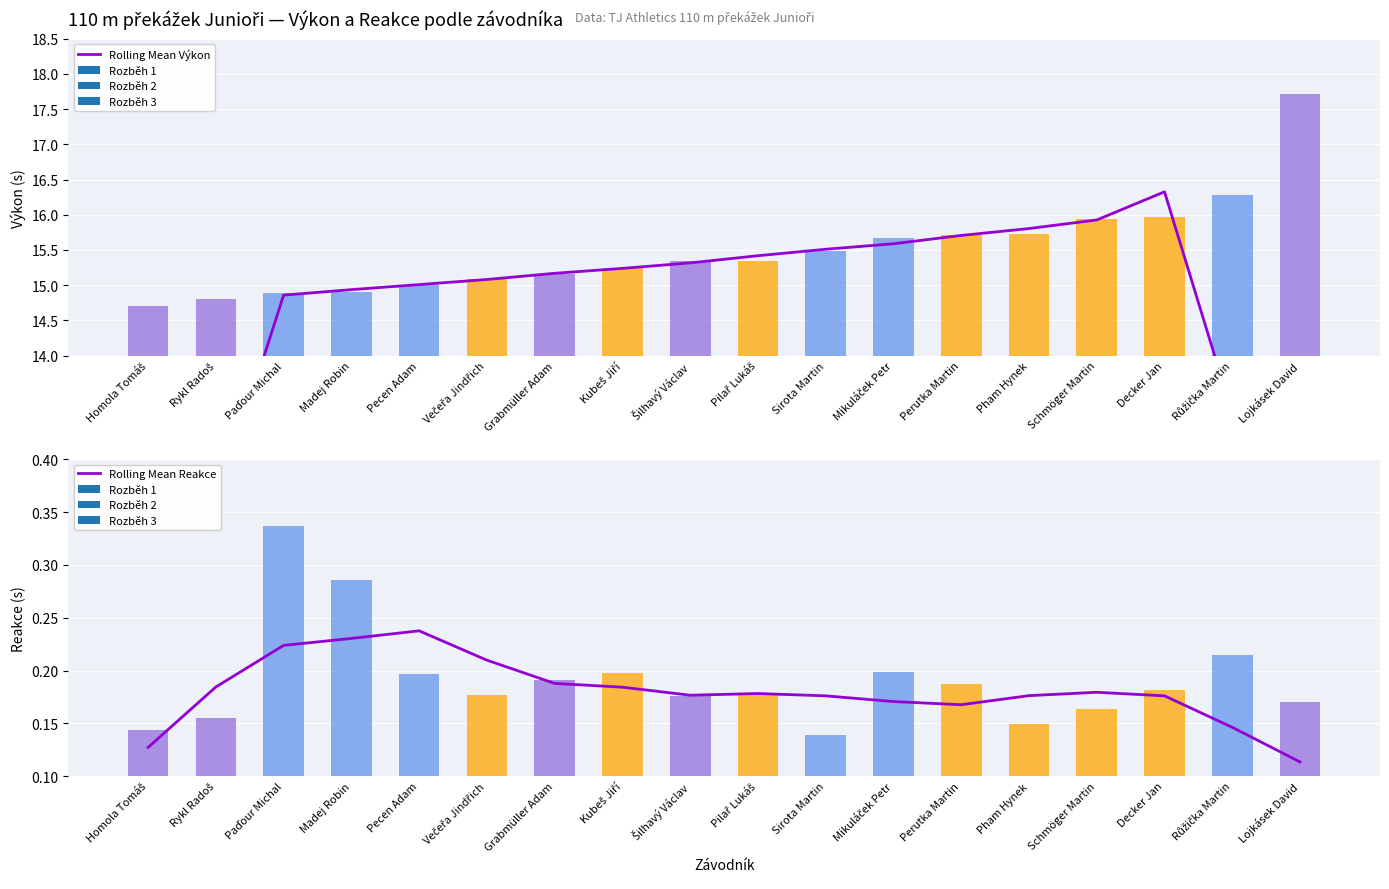

Reading left to right, what are all the values shown in this chart?

Rolling Mean Výkon: Homola Tomáš=8.9	Rykl Radoš=11.9	Paďour Michal=14.9	Madej Robin=14.9	Pecen Adam=15.0	Večeřa Jindřich=15.1	Grabmüller Adam=15.2	Kubeš Jiří=15.2	Šilhavý Václav=15.3	Pilař Lukáš=15.4	Sirota Martin=15.5	Mikuláček Petr=15.6	Perutka Martin=15.7	Pham Hynek=15.8	Schmöger Martin=15.9	Decker Jan=16.3	Růžička Martin=13.2	Lojkásek David=10.0
Rolling Mean Reakce: Homola Tomáš=0.1	Rykl Radoš=0.2	Paďour Michal=0.2	Madej Robin=0.2	Pecen Adam=0.2	Večeřa Jindřich=0.2	Grabmüller Adam=0.2	Kubeš Jiří=0.2	Šilhavý Václav=0.2	Pilař Lukáš=0.2	Sirota Martin=0.2	Mikuláček Petr=0.2	Perutka Martin=0.2	Pham Hynek=0.2	Schmöger Martin=0.2	Decker Jan=0.2	Růžička Martin=0.1	Lojkásek David=0.1